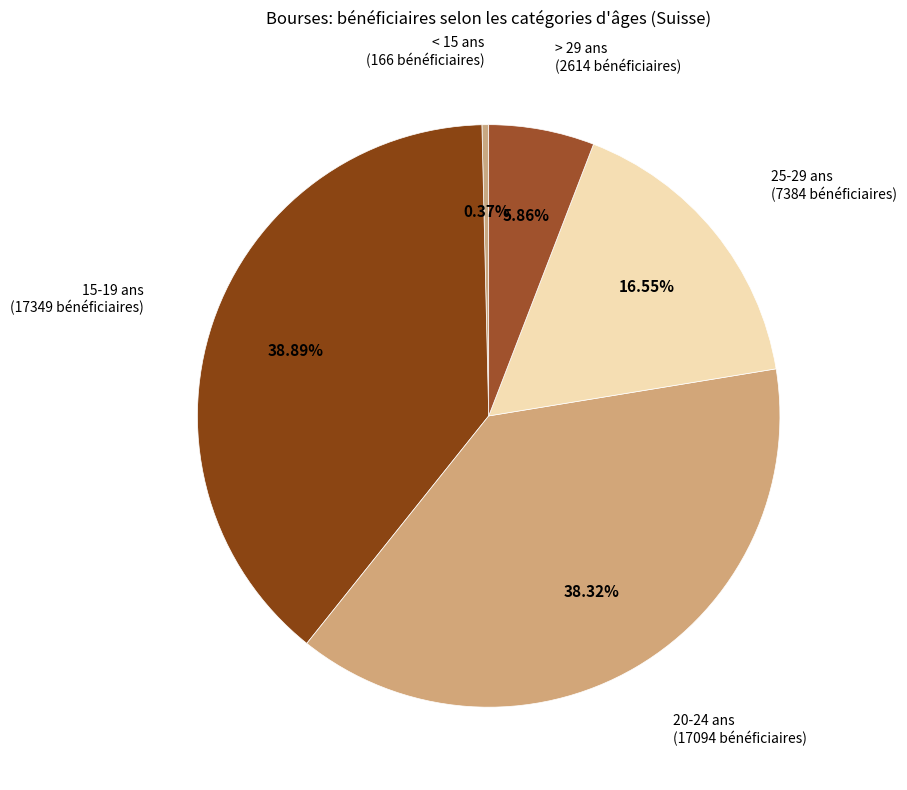

Which has a higher value, 15-19 ans or < 15 ans?

15-19 ans